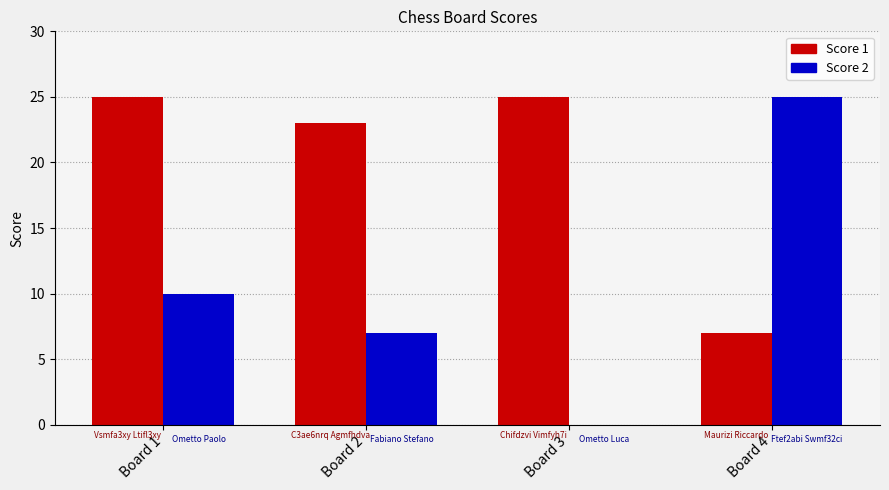

Between Board 3 and Board 4, which series saw the biggest shift?

Score 2